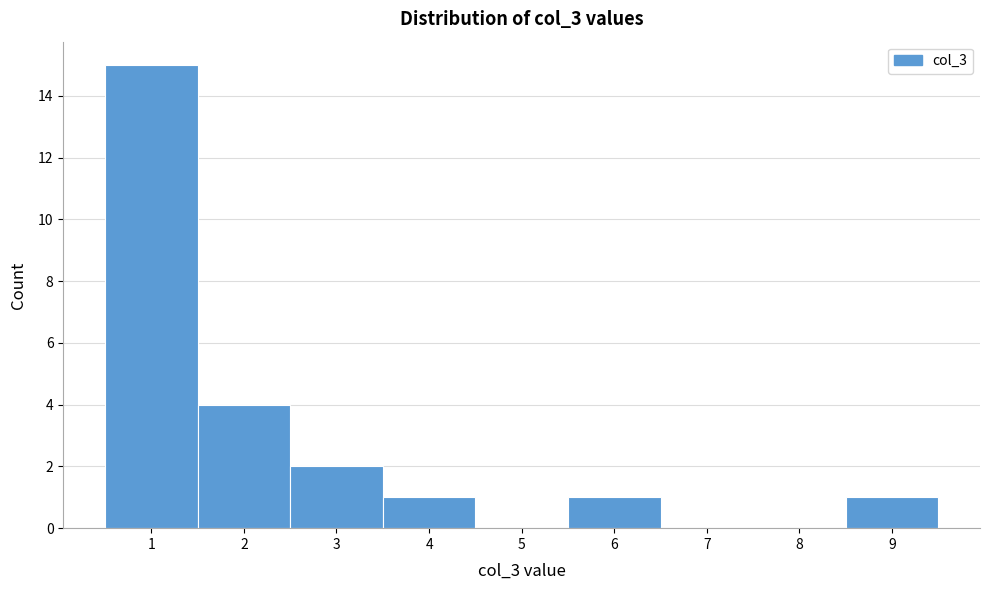

Over which range of the x-axis is the bar tallest?

0.5 to 1.5